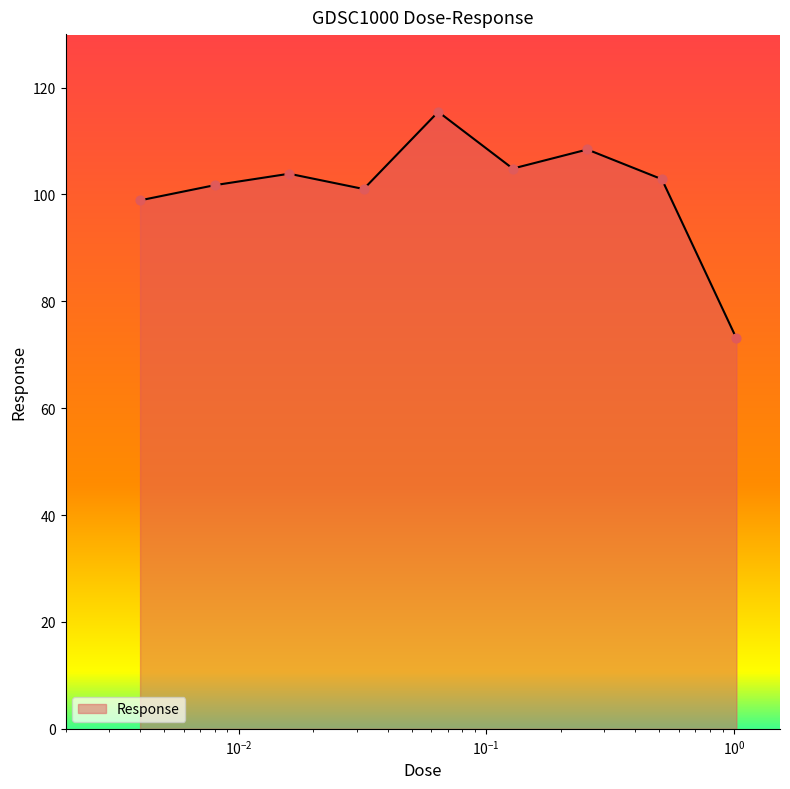

What is the minimum value shown in the chart?

73.1